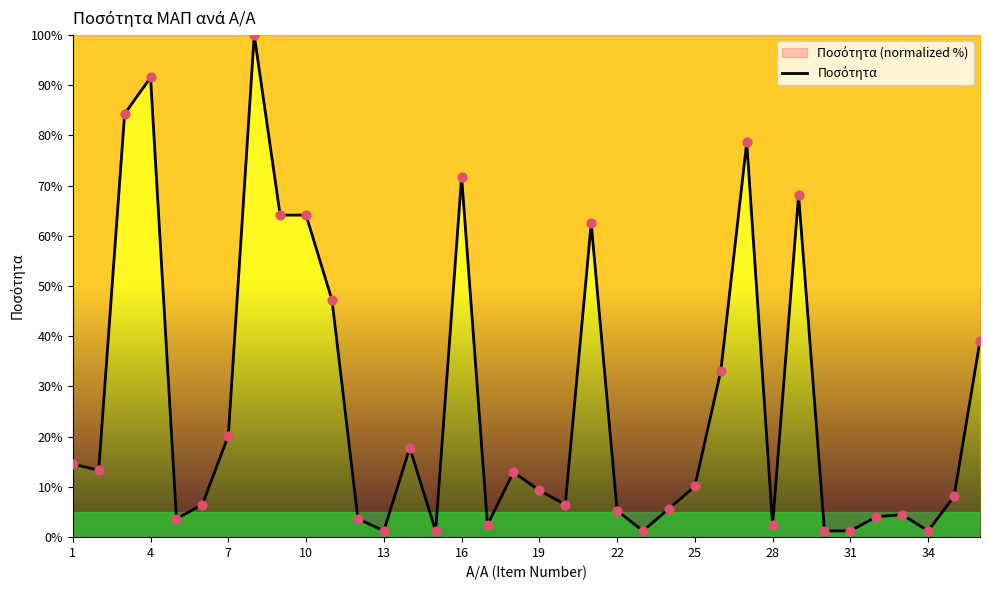

True or false: the data shows 122.6 at 4.

False